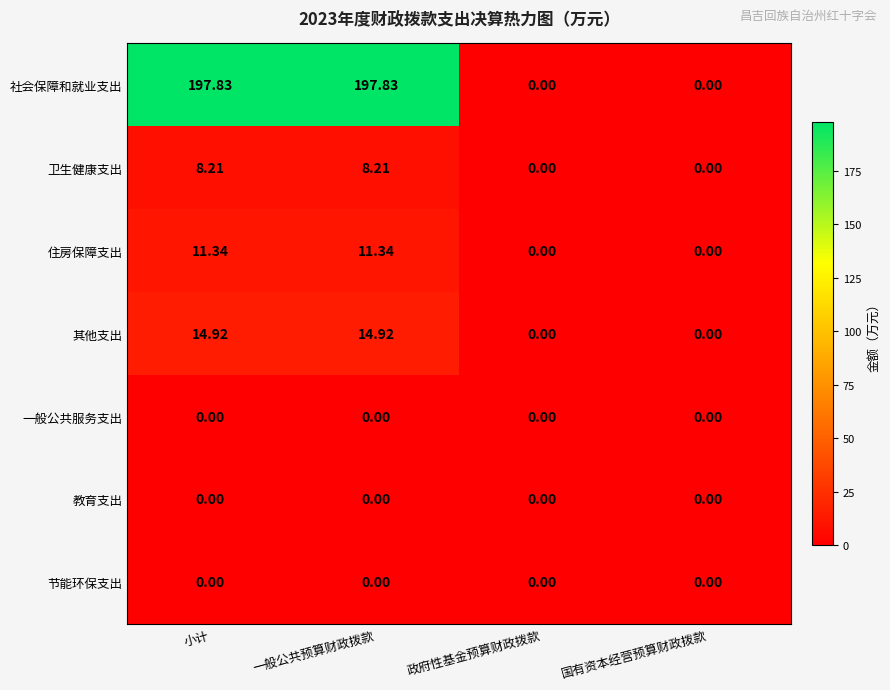

What is the spread (max minus min) of values at 一般公共预算财政拨款?

197.8